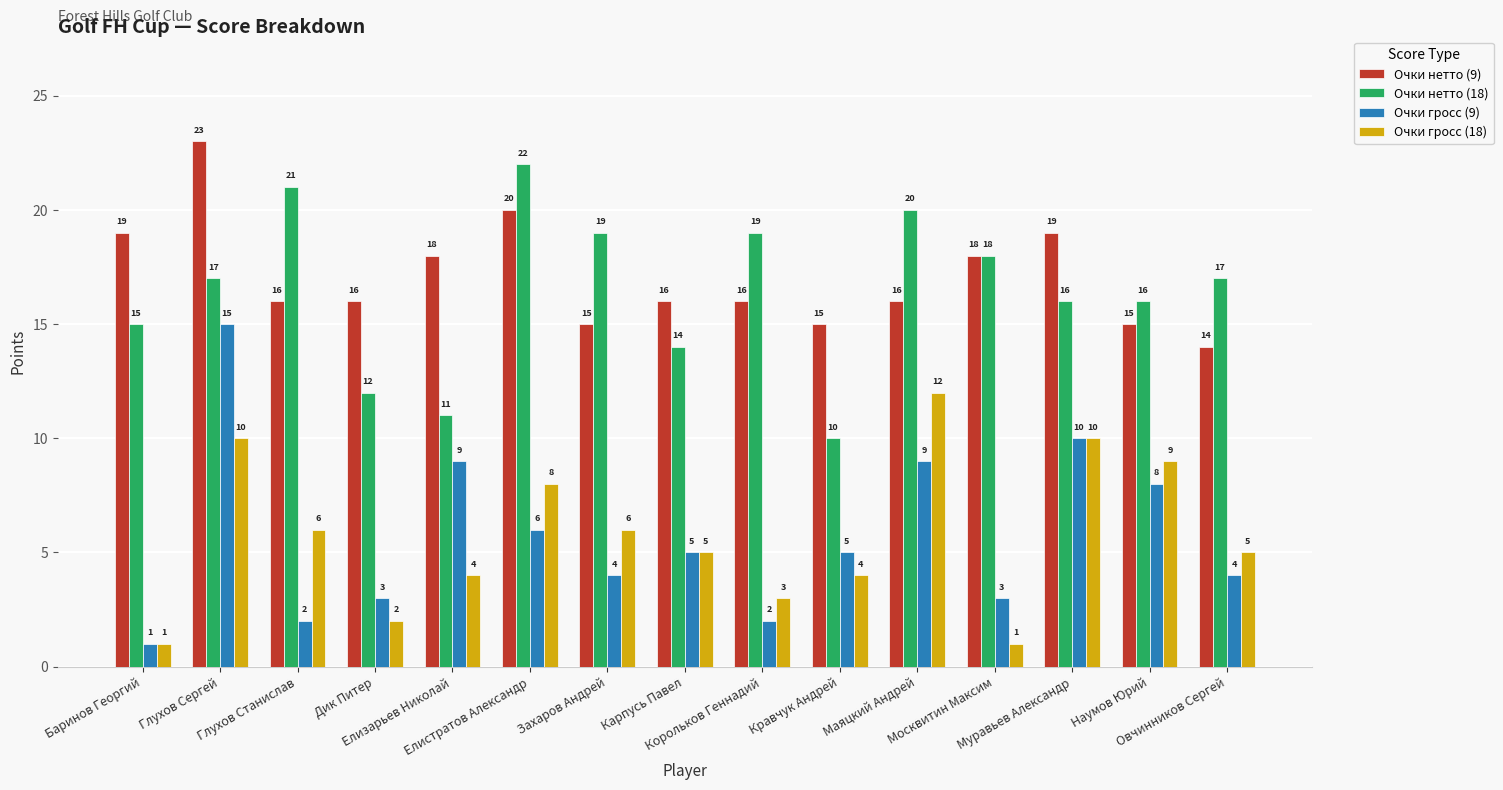

What is the minimum value for Очки нетто (9)?

14